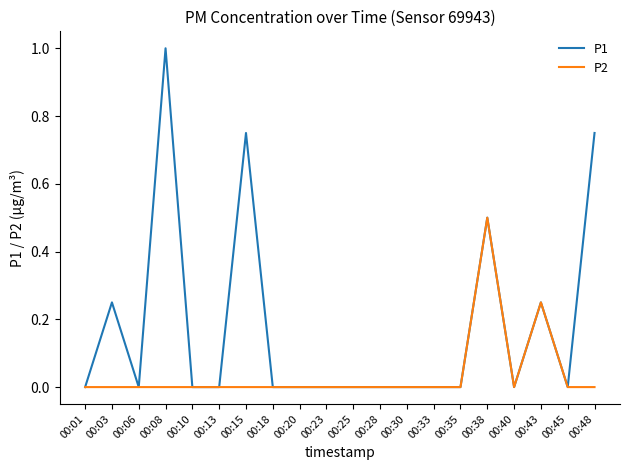

Which label corresponds to the largest value in the chart?

00:08